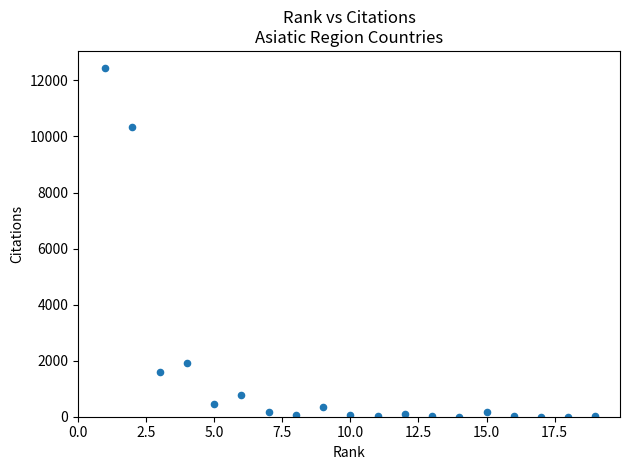

What is the range of X values (max minus min)?

18